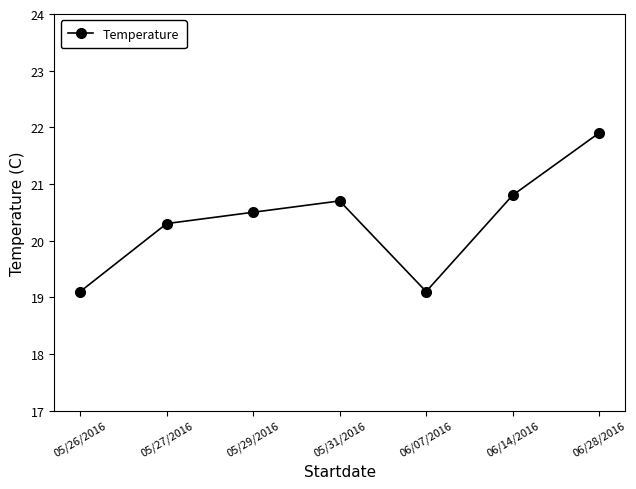

The chart shows a value of 20.7 at 05/31/2016. True or false?

True